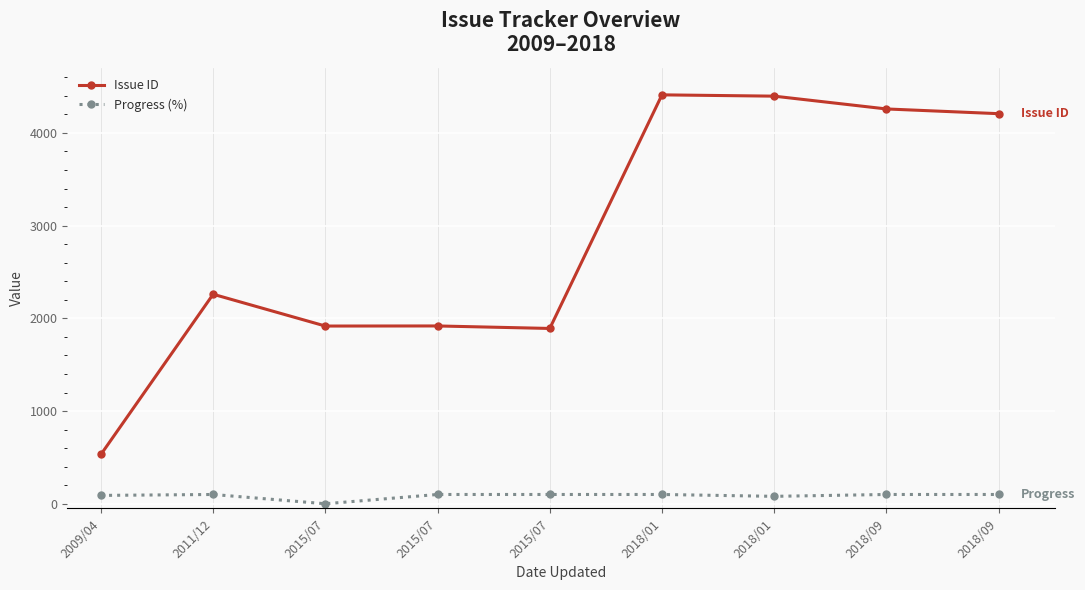

What is the average value of the Progress (%) series?

86